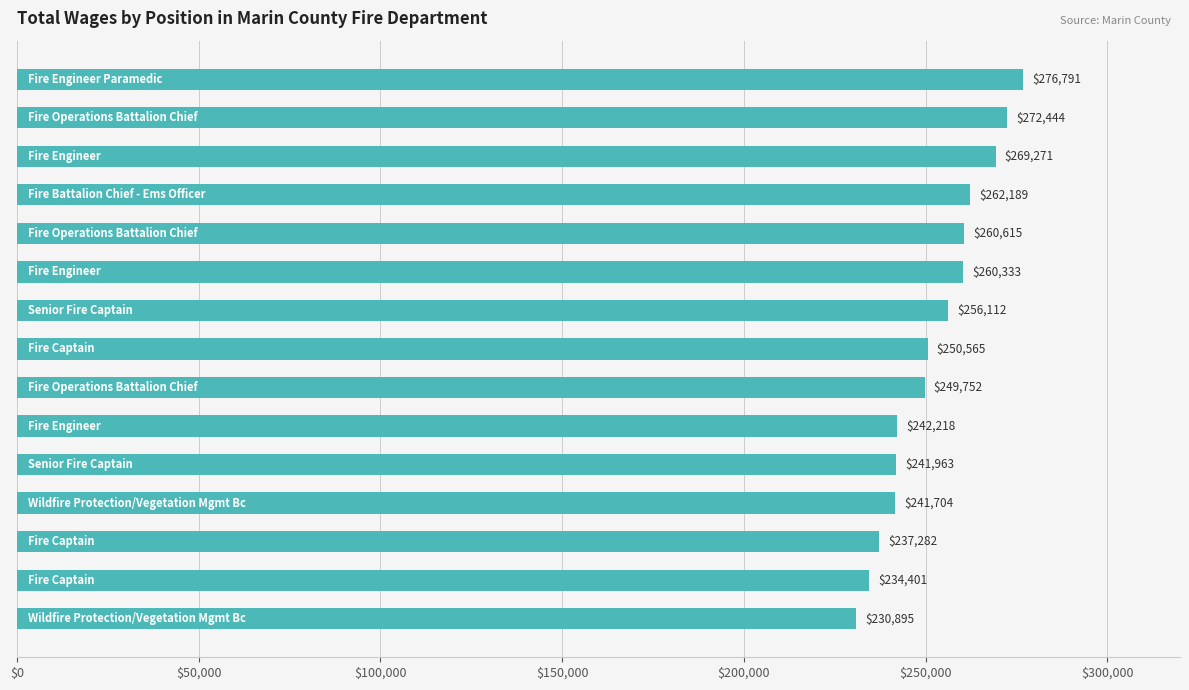

What is the smallest value displayed?

230895